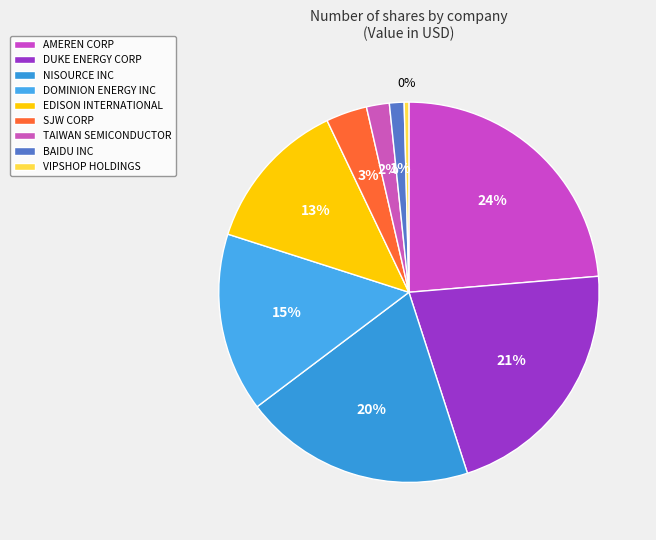

To the nearest percent, what portion does DOMINION ENERGY INC represent?

15%